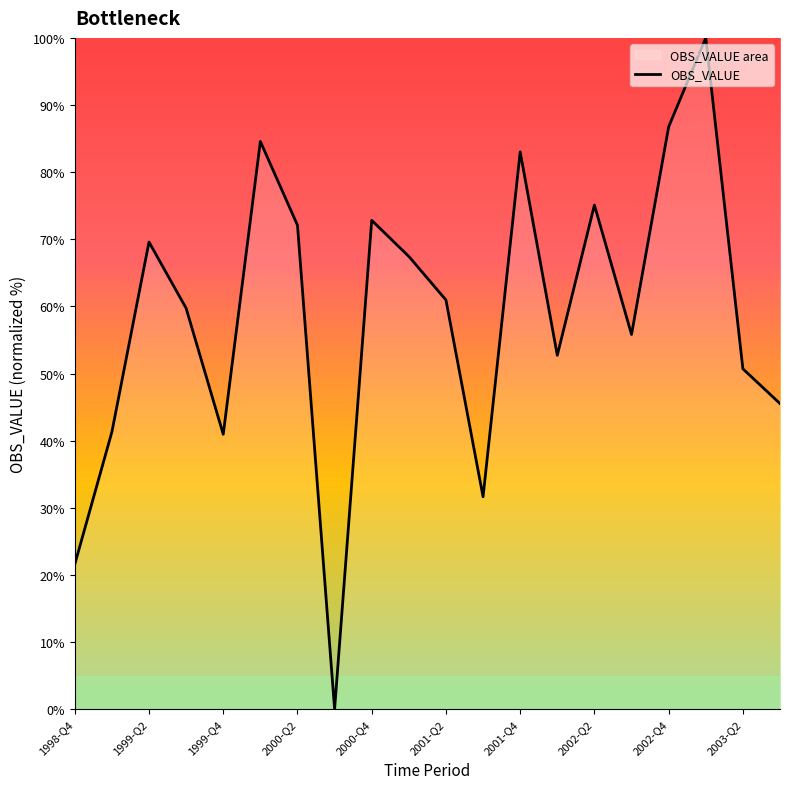

What is the difference between the second highest and second lowest values?

65.2